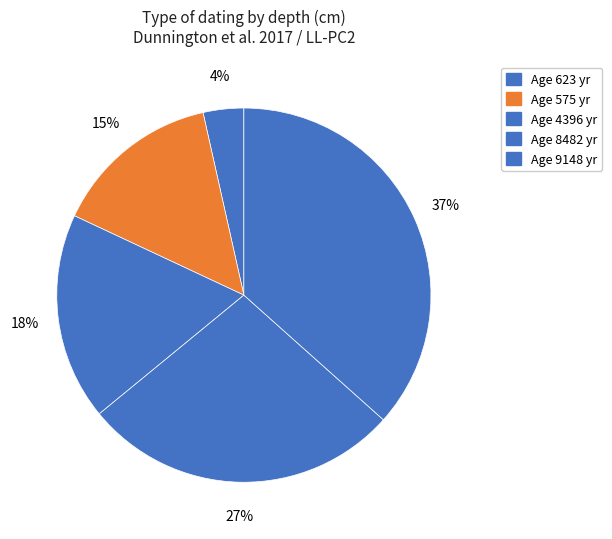

Which slice is the smallest?

623